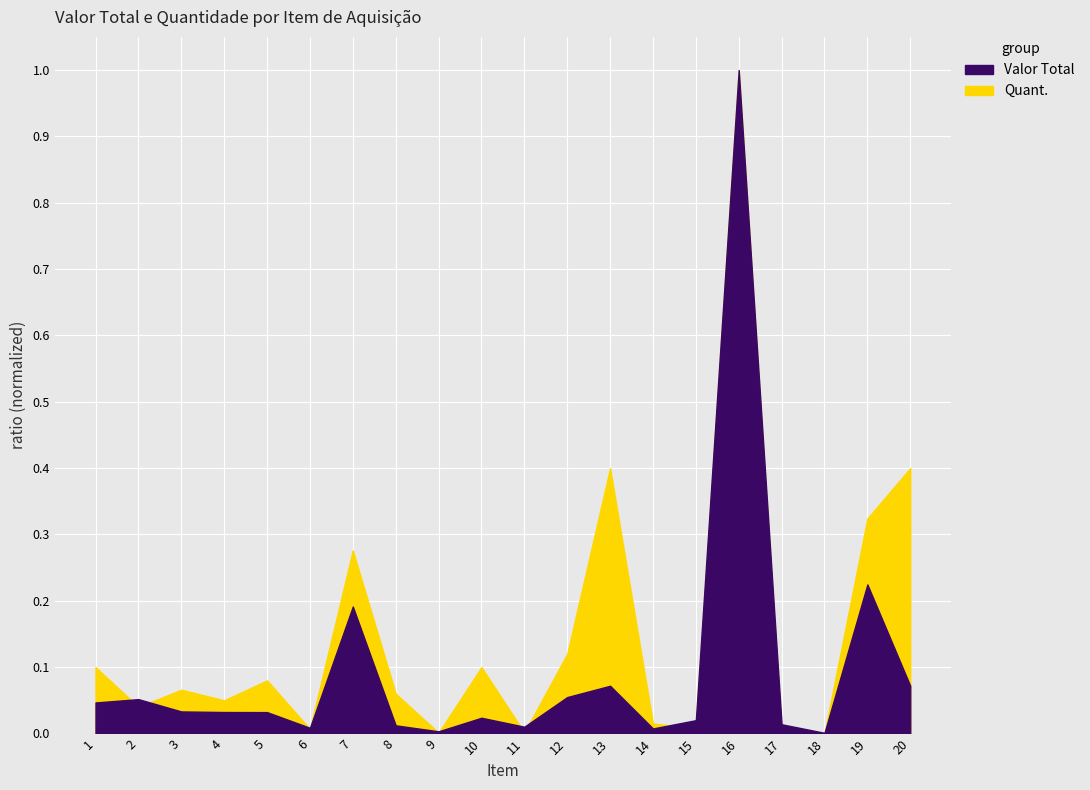

True or false: Valor Total has a value of 0.0 at 3.

False